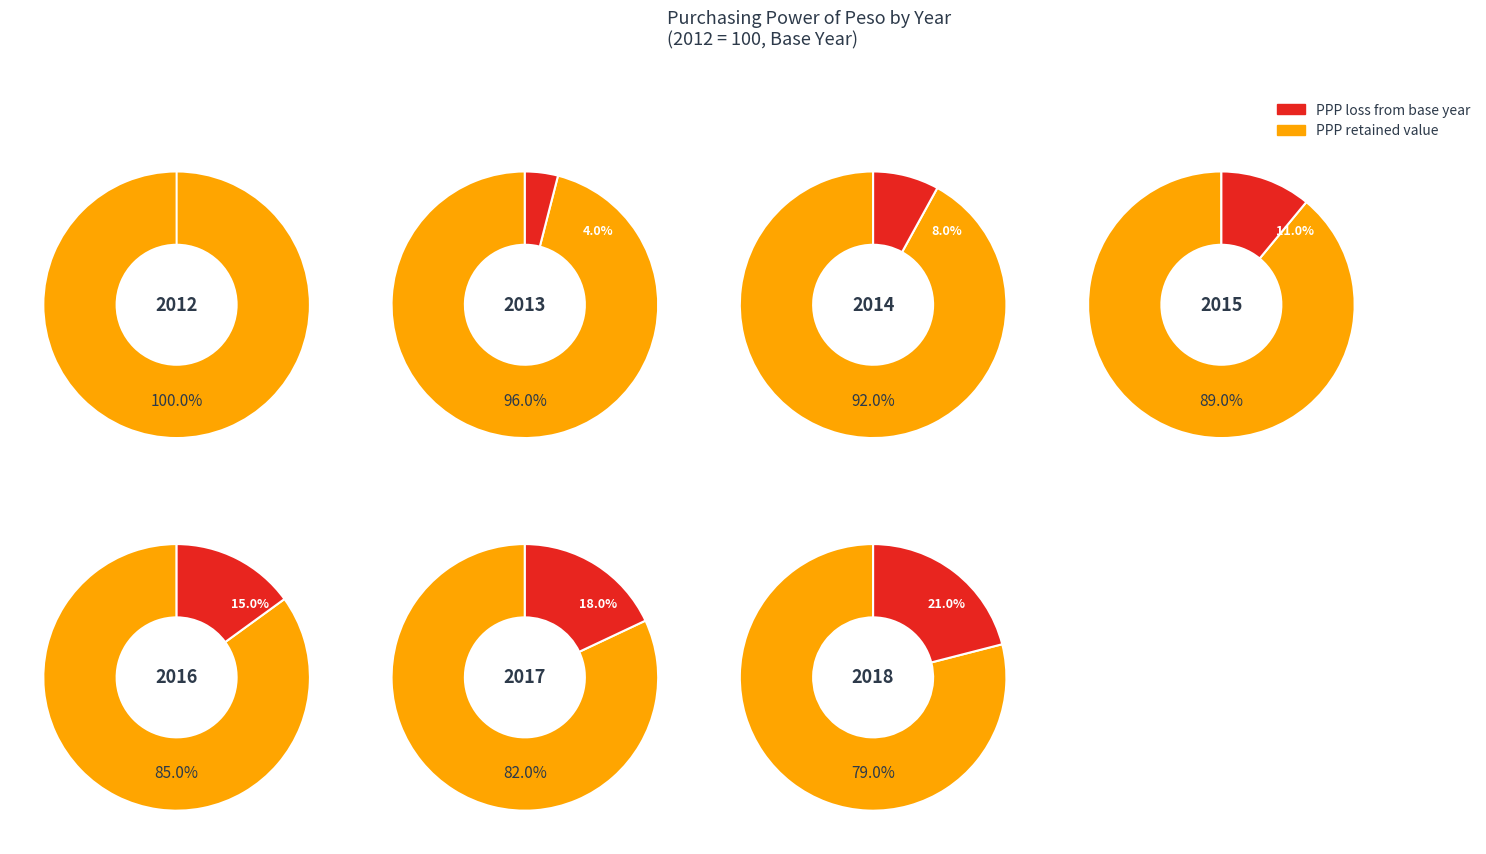

Does any single category account for the majority?

No